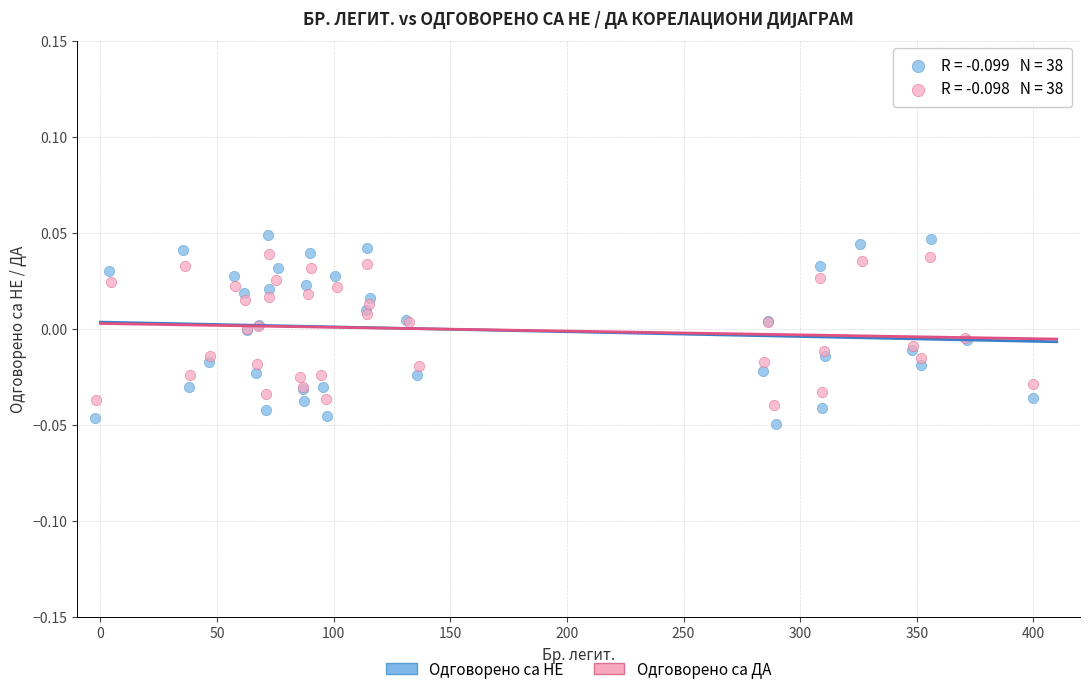

Which series reaches the minimum Y coordinate?

Одговорено са НЕ